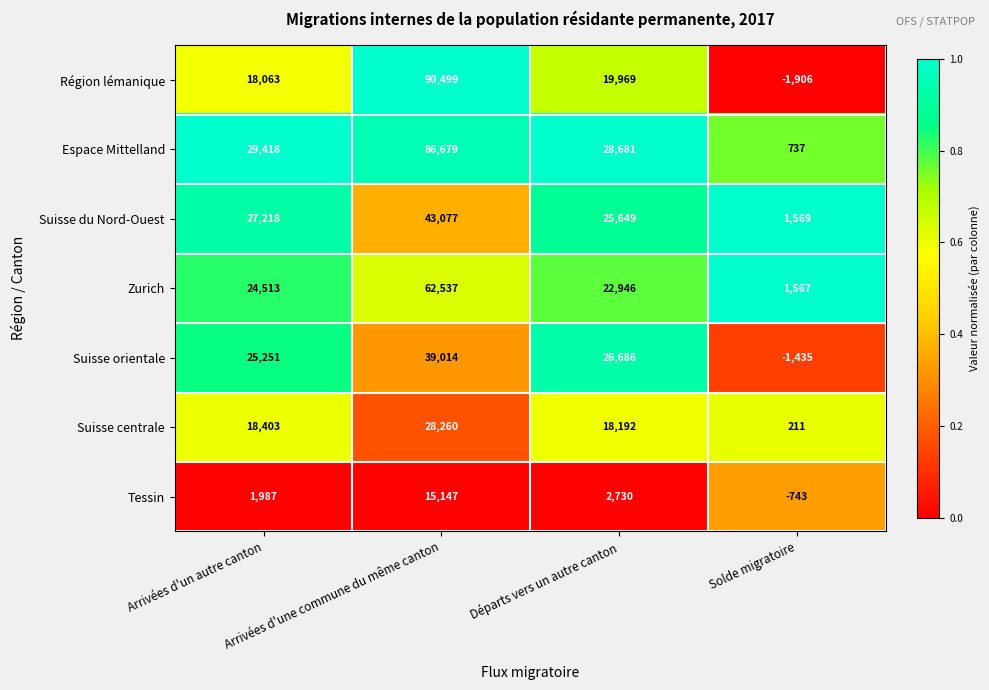

At which category does the chart reach its peak across all series?

Arrivées d'une commune du même canton